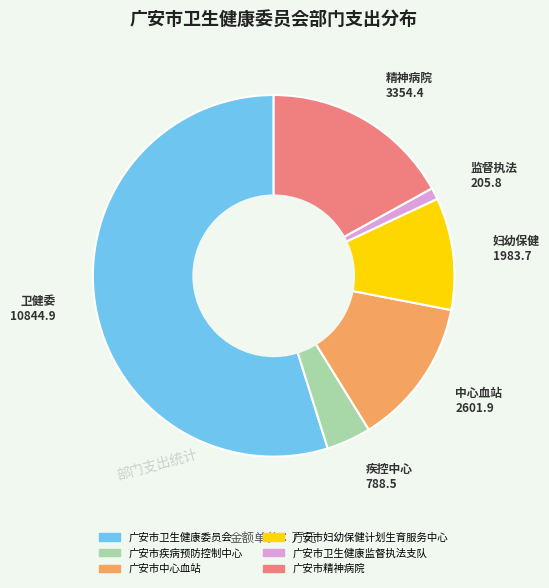

Rank the categories by value from lowest to highest.

广安市卫生健康监督执法支队, 广安市疾病预防控制中心, 广安市妇幼保健计划生育服务中心, 广安市中心血站, 广安市精神病院, 广安市卫生健康委员会